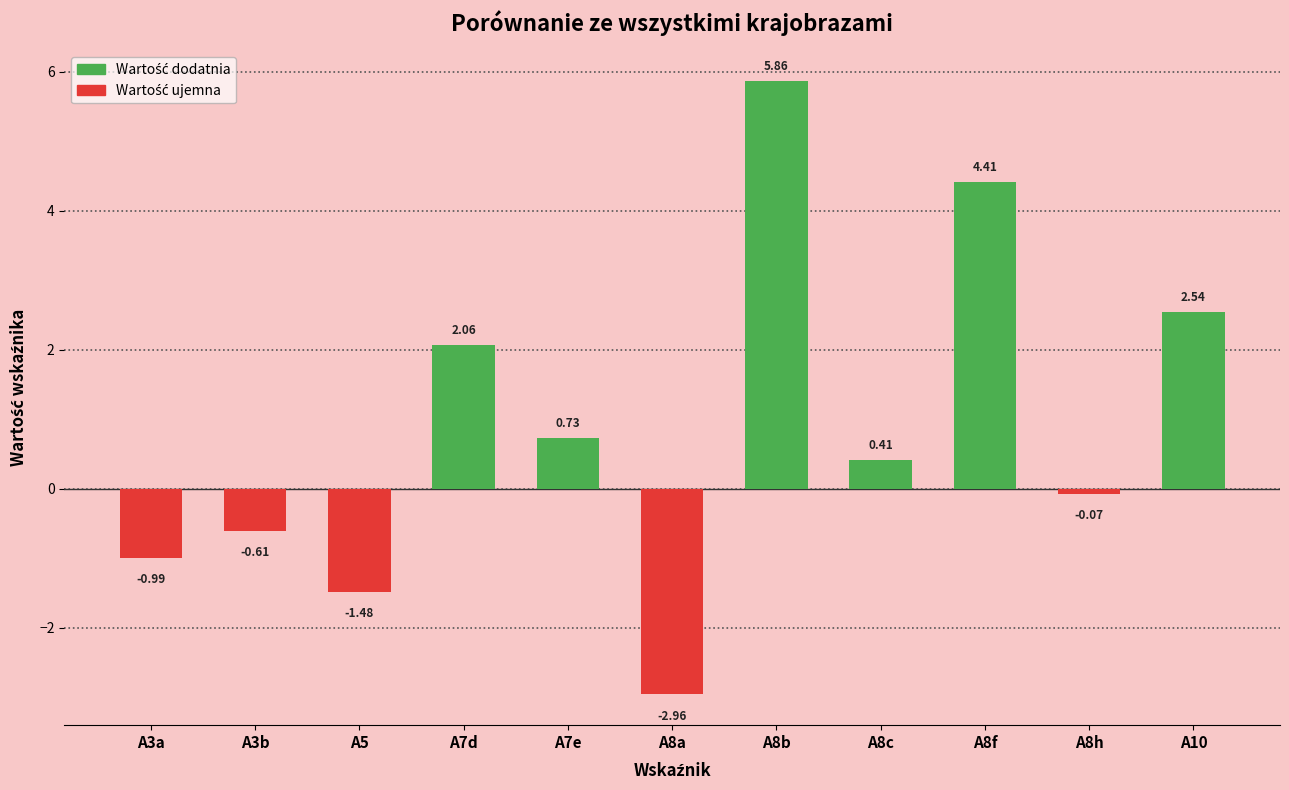

List the labels in order of value, largest first.

A8b, A8f, A10, A7d, A7e, A8c, A8h, A3b, A3a, A5, A8a